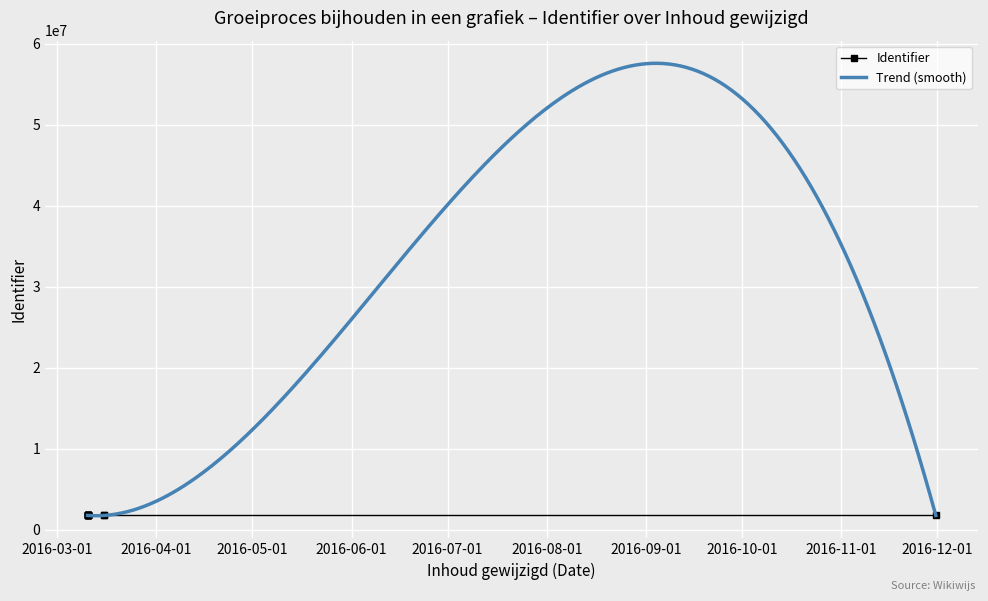

What is the change in value from 2016-03-10 13:39:44 to 2016-03-15 19:31:01?

-2443